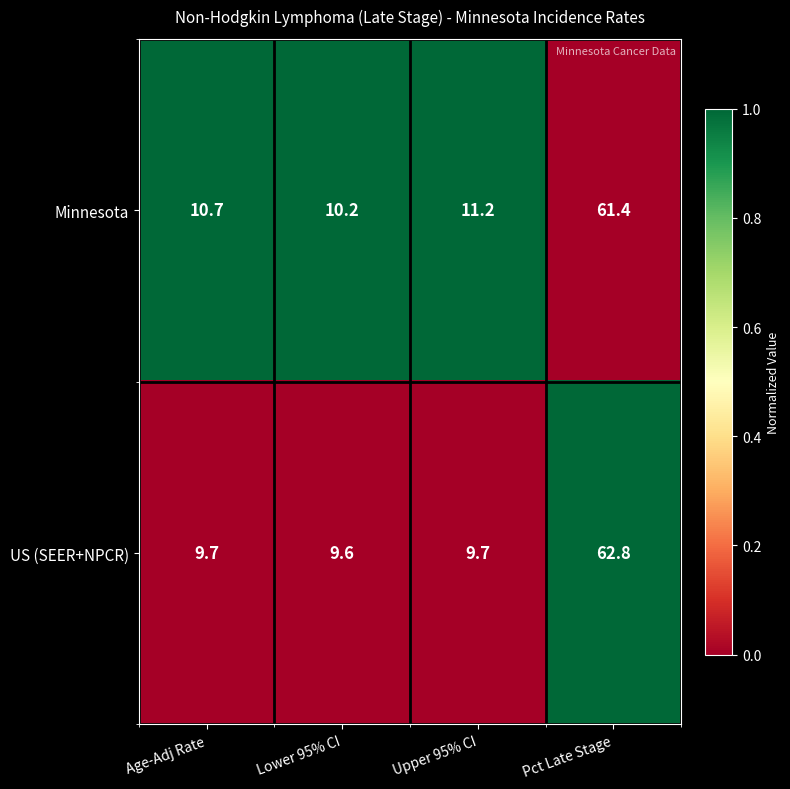

Is the value of US (SEER+NPCR) at Pct Late Stage greater than the value of Minnesota at Lower 95% CI?

Yes